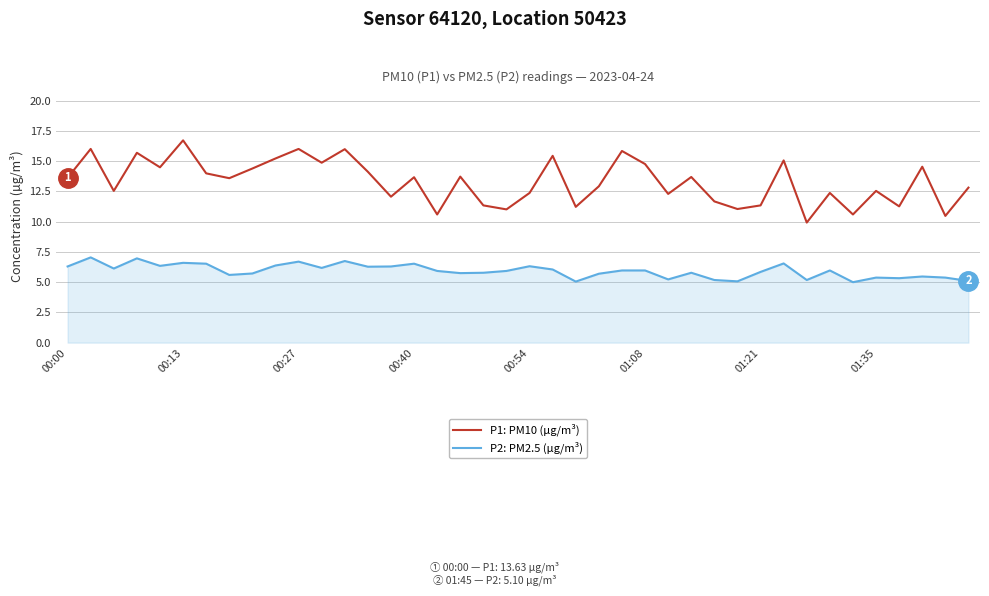

Which series has the largest total across all categories?

P1: PM10 (µg/m³)